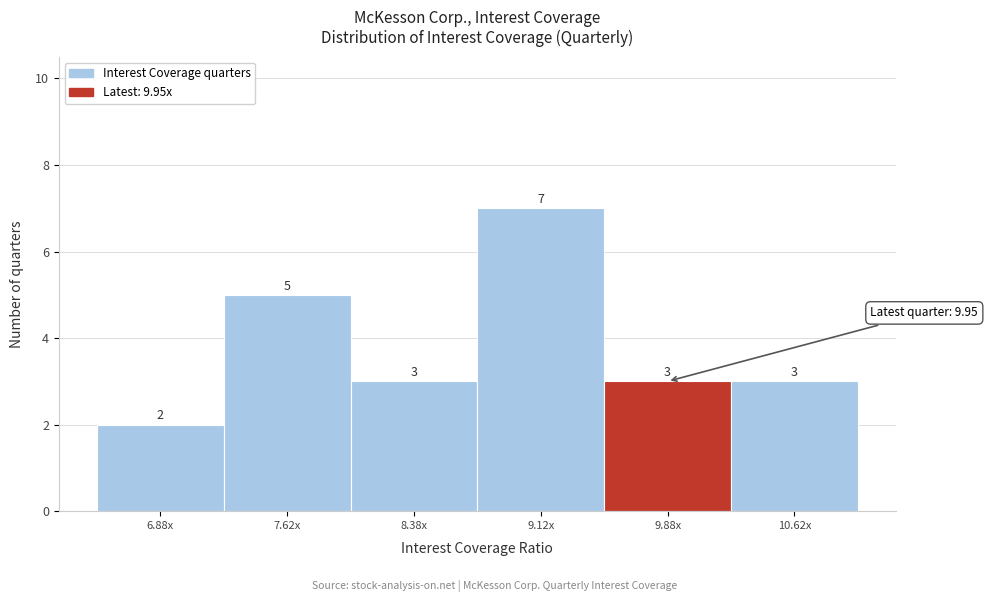

Reading left to right, extract all data points from this chart.

2	5	3	7	3	3